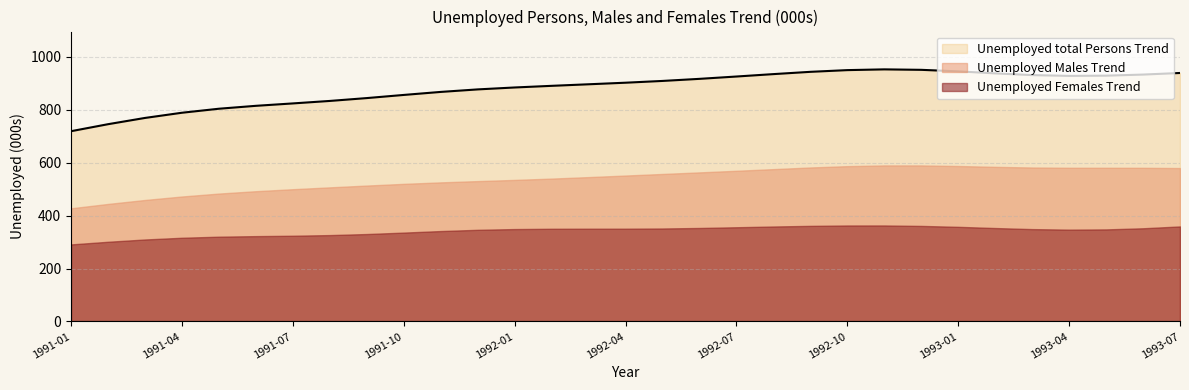

Which series changed the most between 1991-06 and 1992-12?

Unemployed total Persons Trend